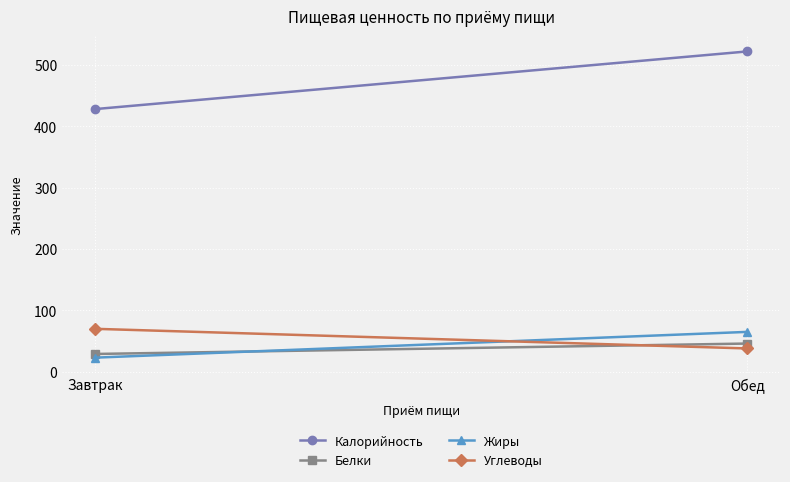

What is the lowest value of the Жиры series?

23